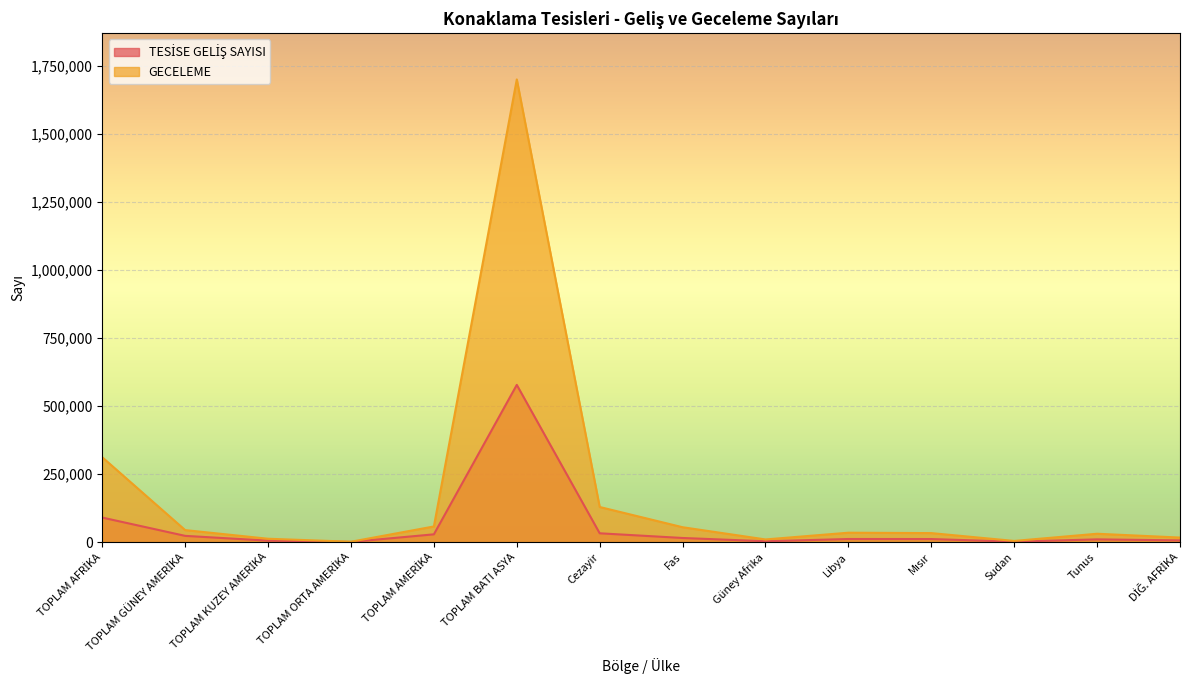

At which label does GECELEME reach its peak?

TOPLAM BATI ASYA